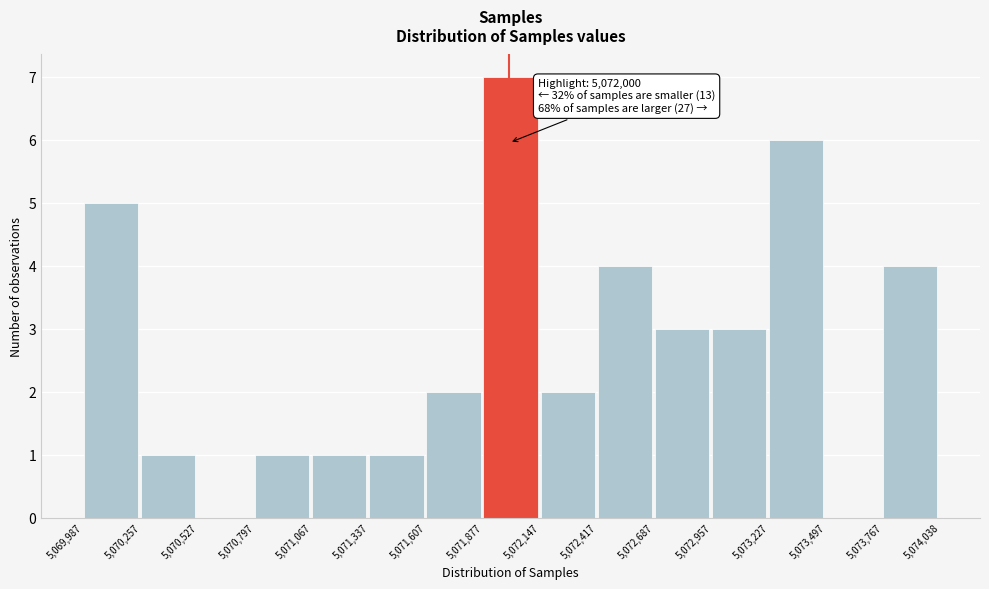

Which range on the x-axis has the tallest bar?

5,071,877 to 5,072,147